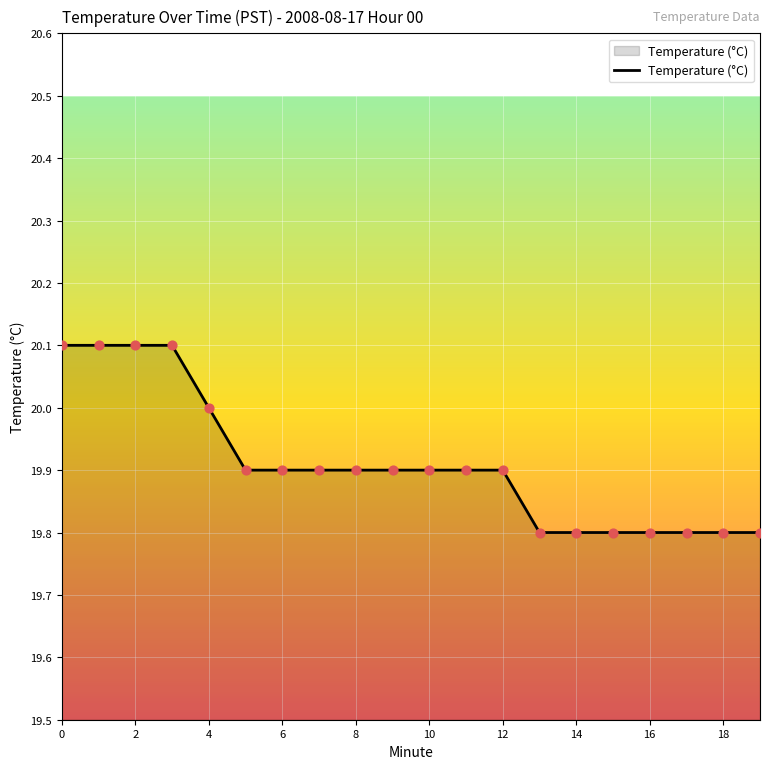

What is the smallest value displayed?

19.8